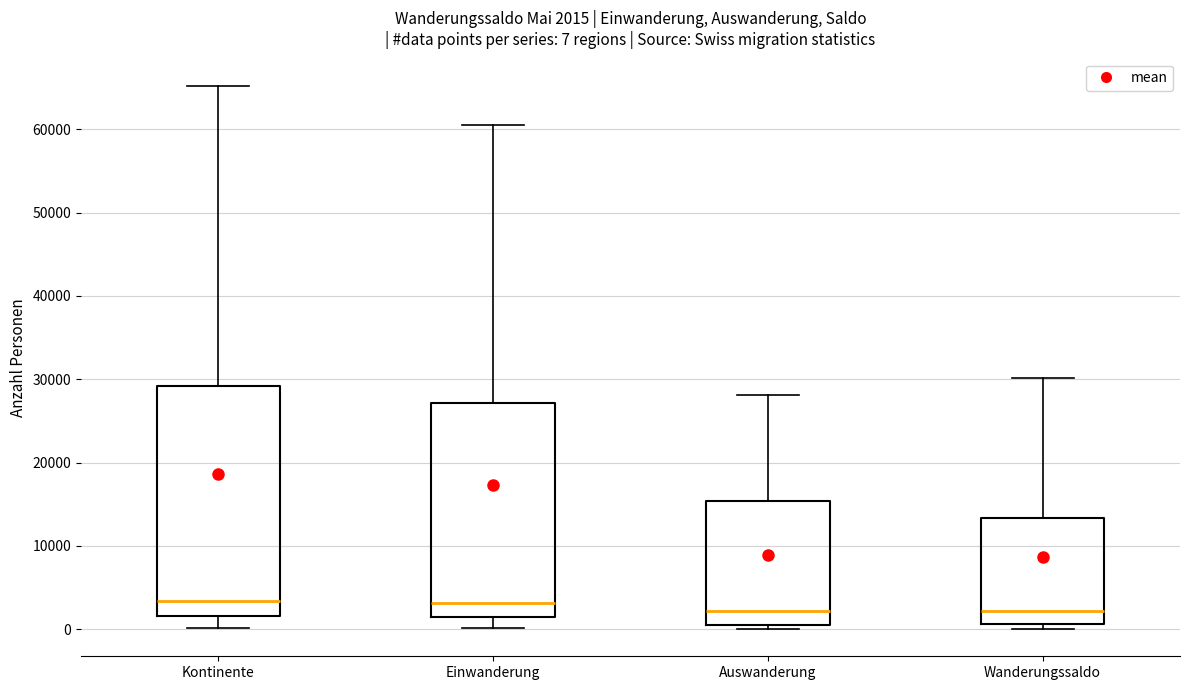

Comparing the boxes themselves (not the whiskers), which one is the tallest?

Kontinente